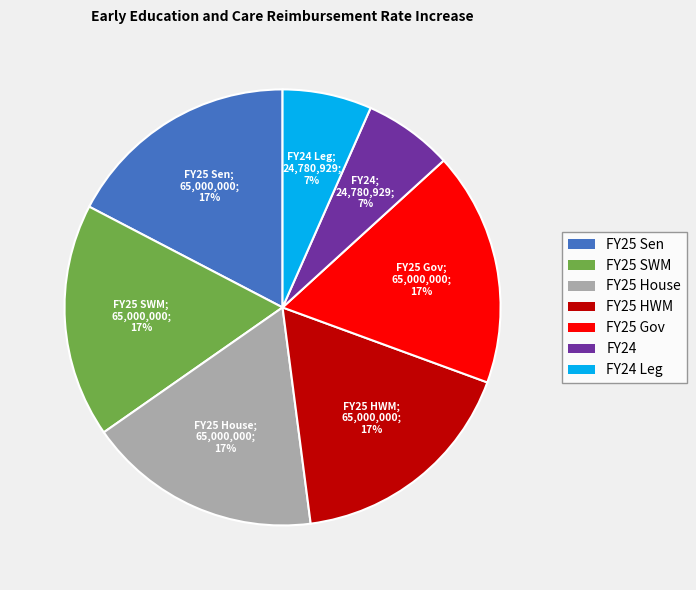

To the nearest percent, what is the combined percentage of FY25 HWM and FY24 Leg?

24%